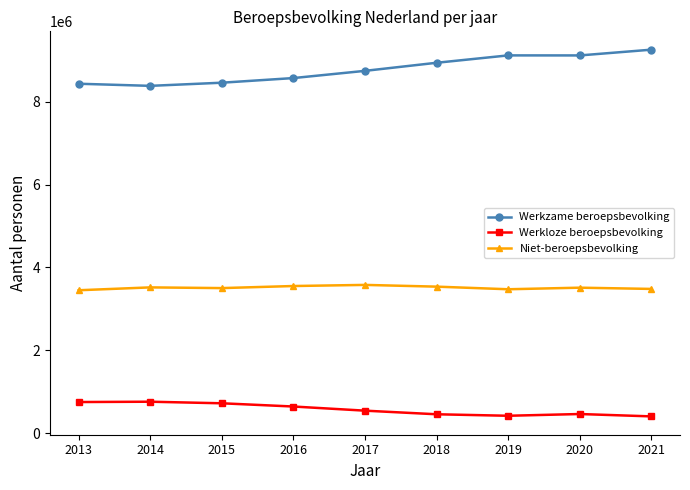

What is the value of the Werkloze beroepsbevolking point at the 7th from the left?

423000